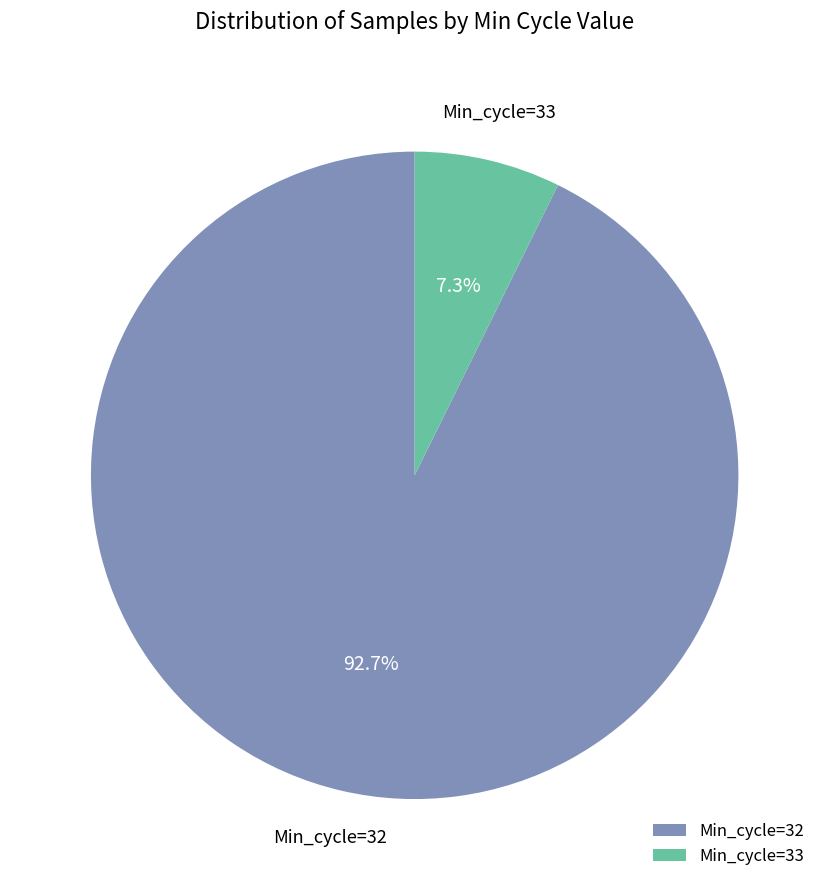

Combined, what portion of the pie is Min_cycle=32 and Min_cycle=33?

100.0%